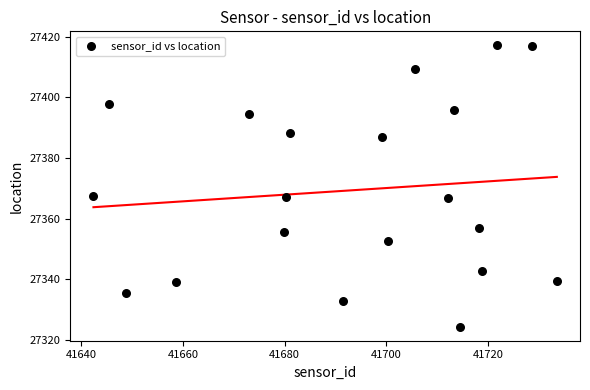

What is the range of Y values (max minus min)?

92.7